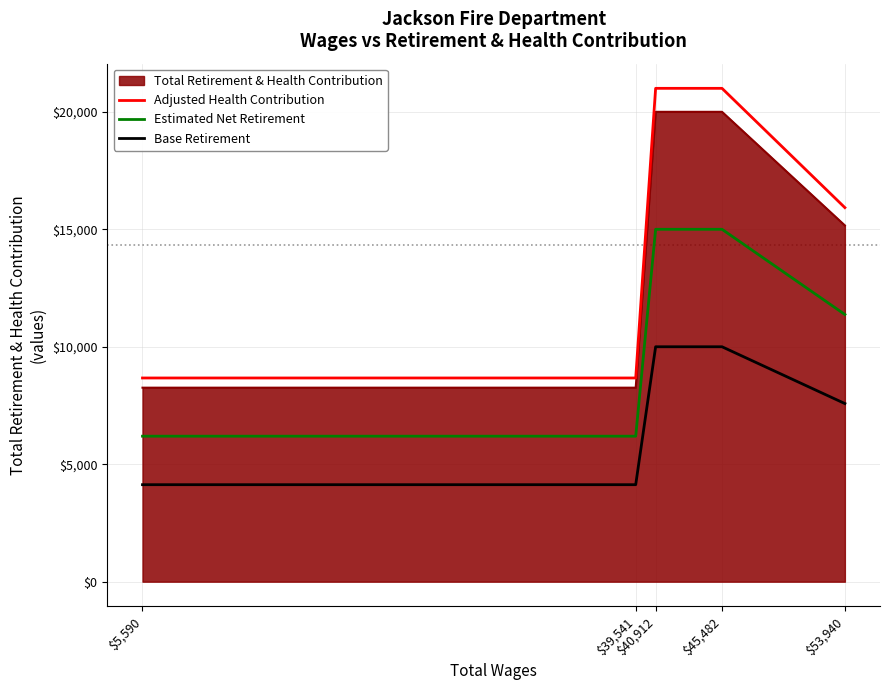

List the series in order of their peak value, highest first.

Adjusted Health Contribution, Total Retirement & Health Contribution, Estimated Net Retirement, Base Retirement